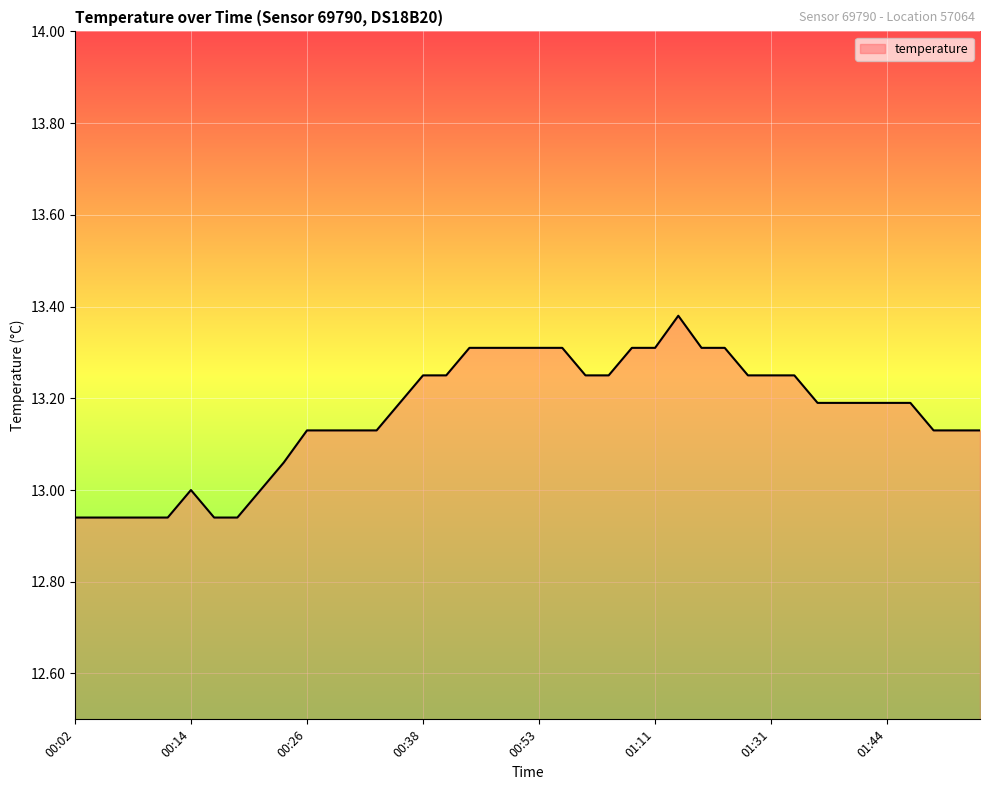

Does the chart have visible grid lines?

Yes